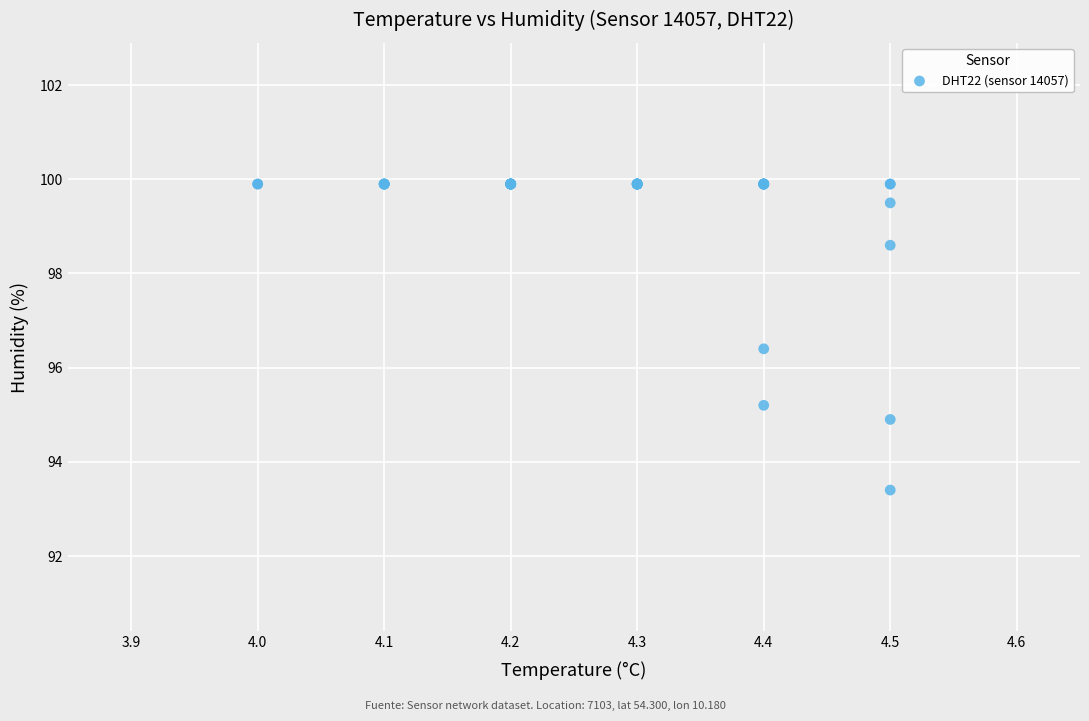

What Y value in the scatter plot is closest to 96?

96.4